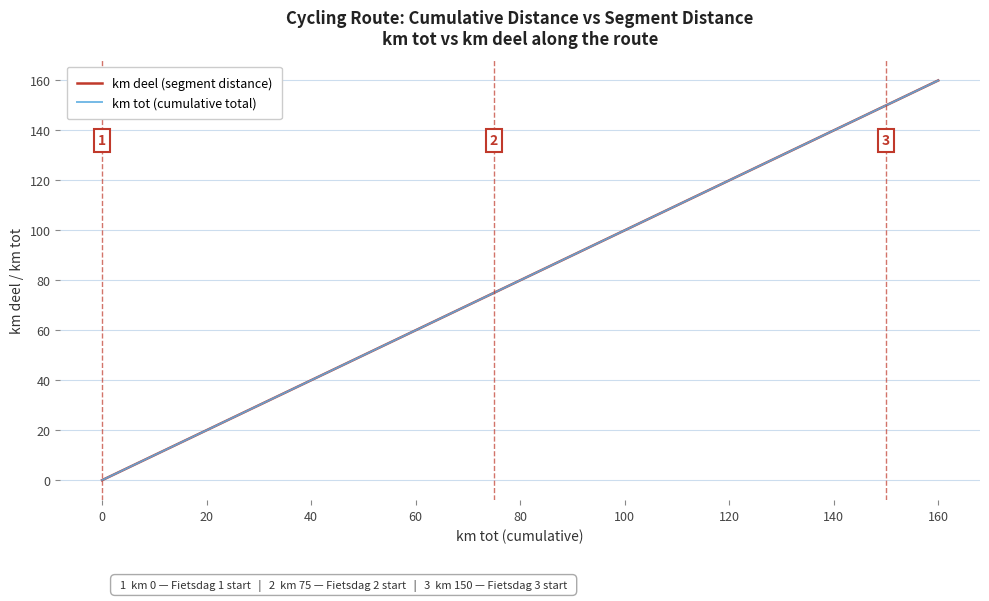

Does the chart have visible grid lines?

Yes